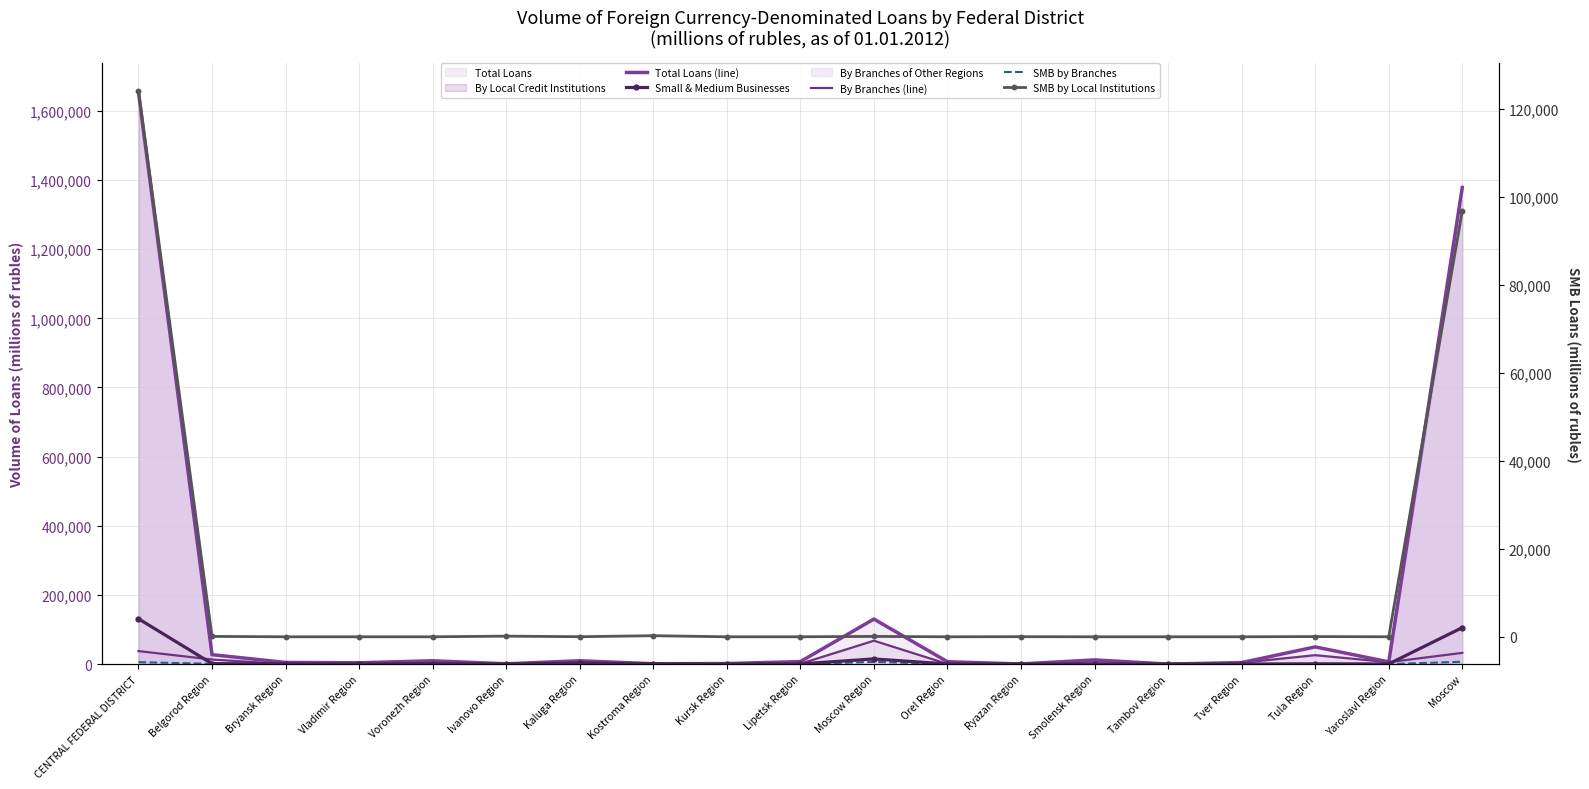

In By Branches (line), how many points are lower than both neighbors (excluding endpoints)?

6